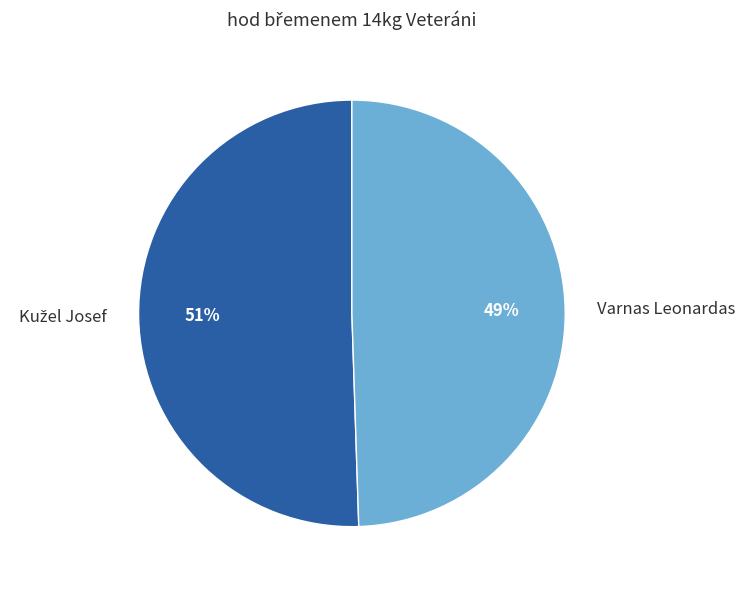

To the nearest percent, what percentage of the pie is Varnas Leonardas?

49%